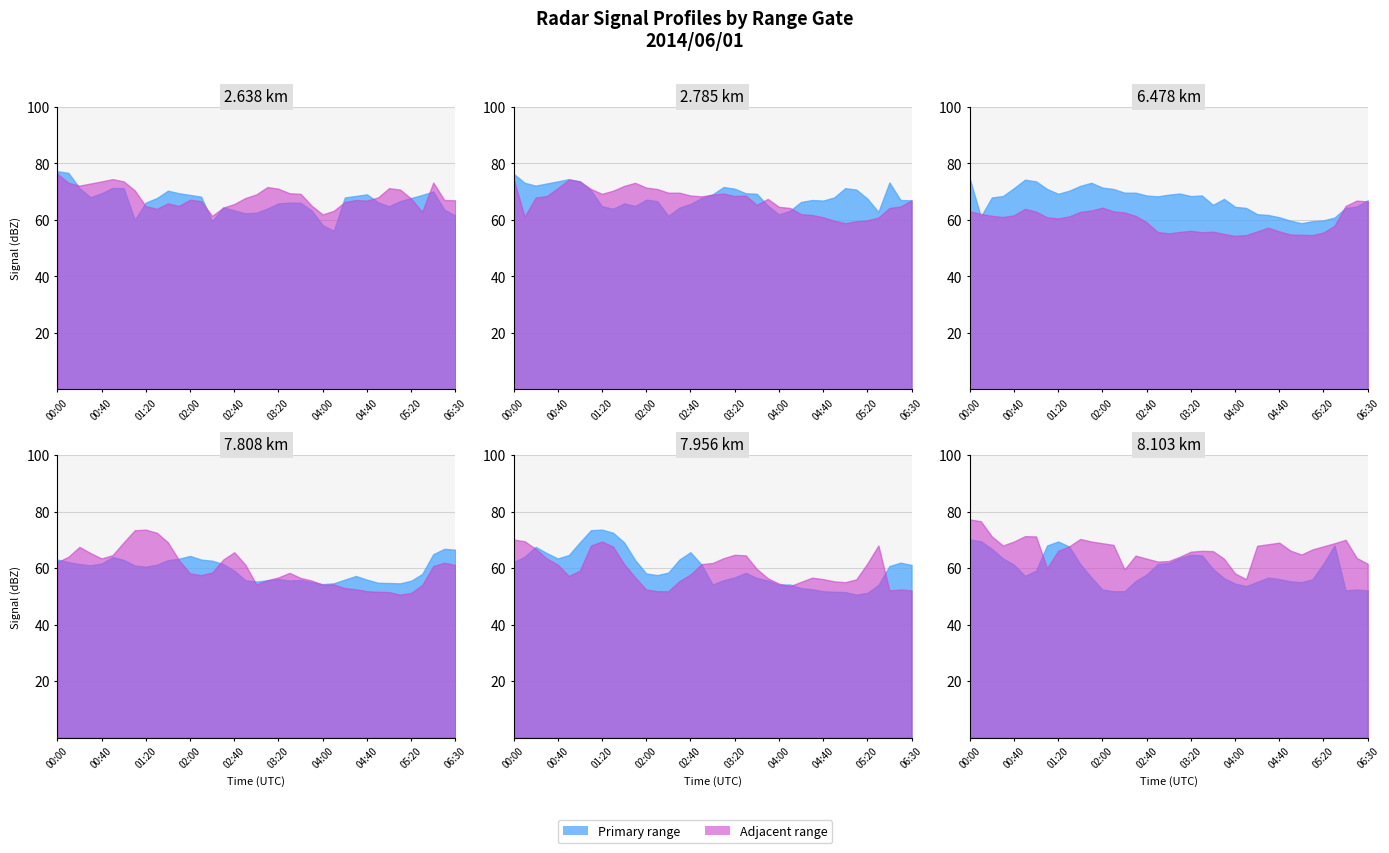

What is the label of the 28th point from the right?

01:30